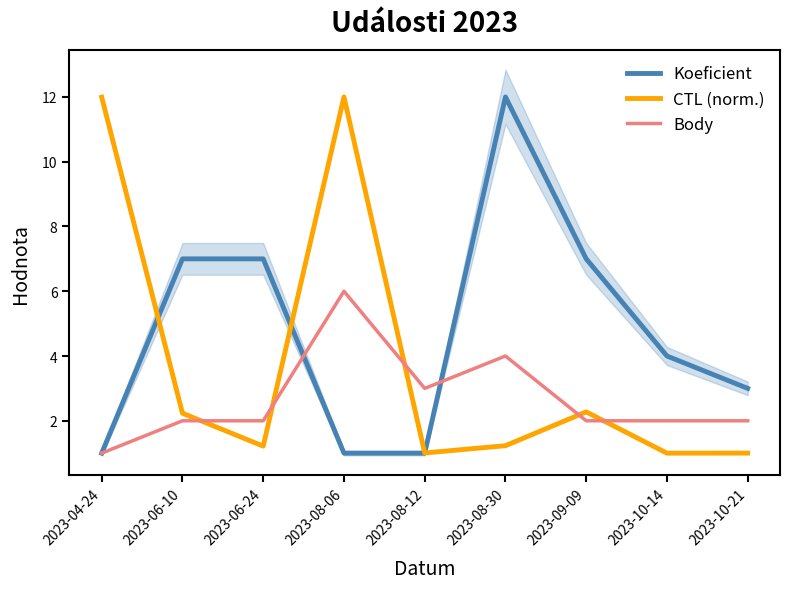

Which series ends up on top after the final intersection of CTL (norm.) and Body?

Body